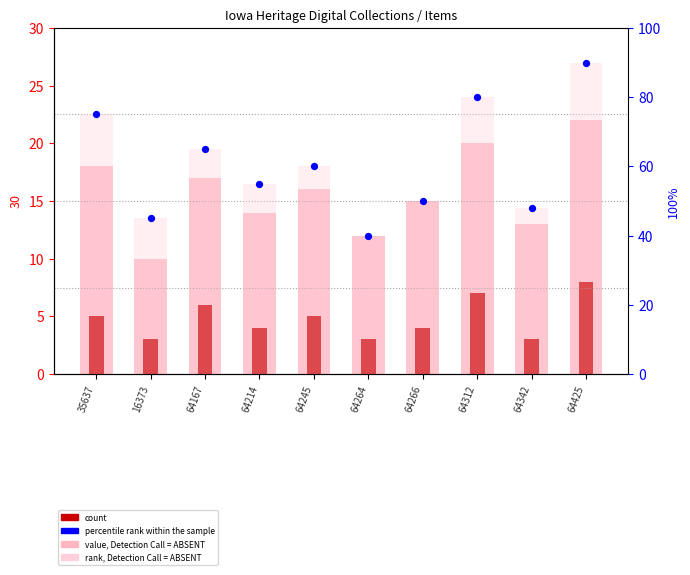

Is the value of value, Detection Call = ABSENT at 35637 greater than the value of rank, Detection Call = ABSENT at 64264?

No